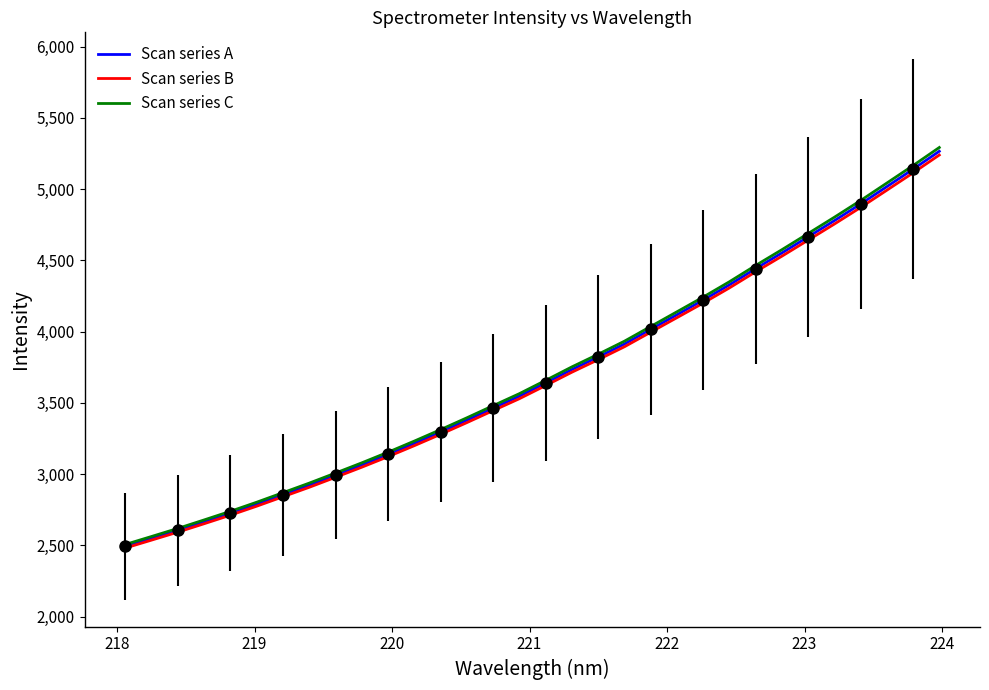

What is the highest value of the Scan series B series?

5239.7